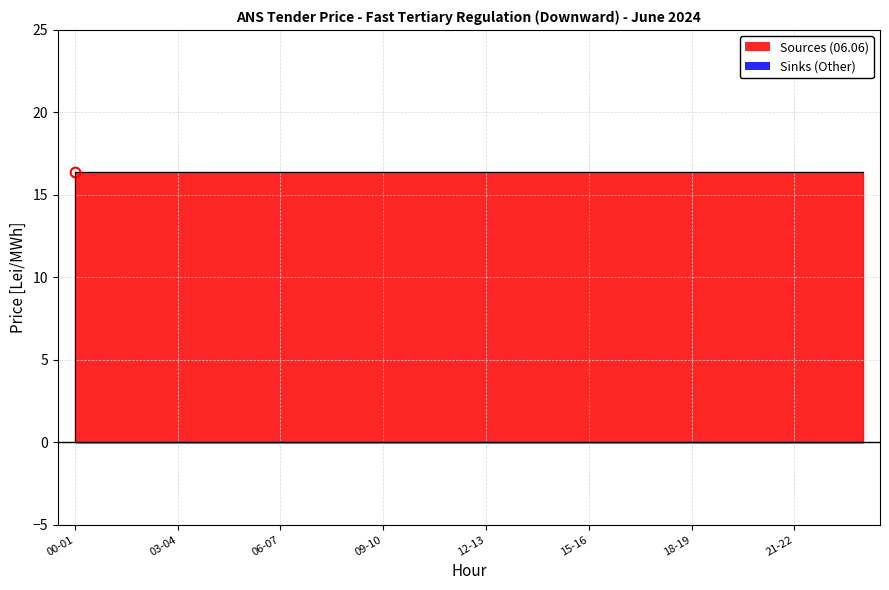

Is it true that 06.06 Price equals 16.4 at 15-16?

True